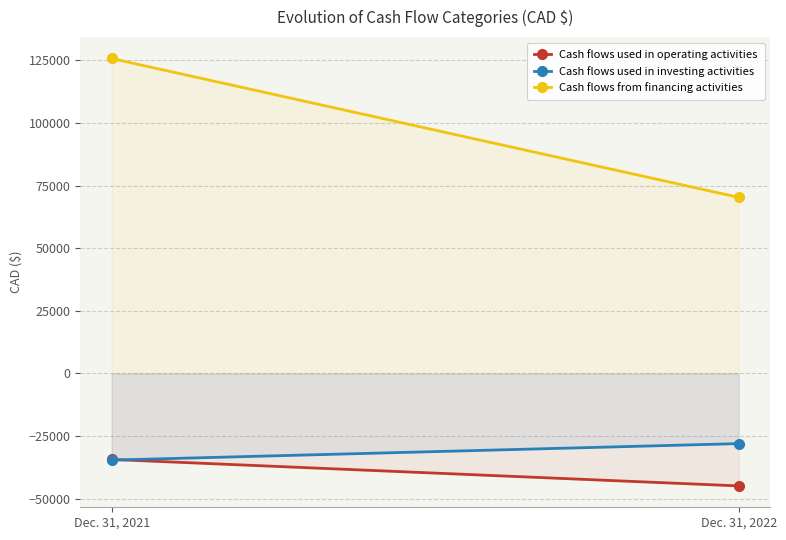

What is the average value of the Cash flows from financing activities series?

98012